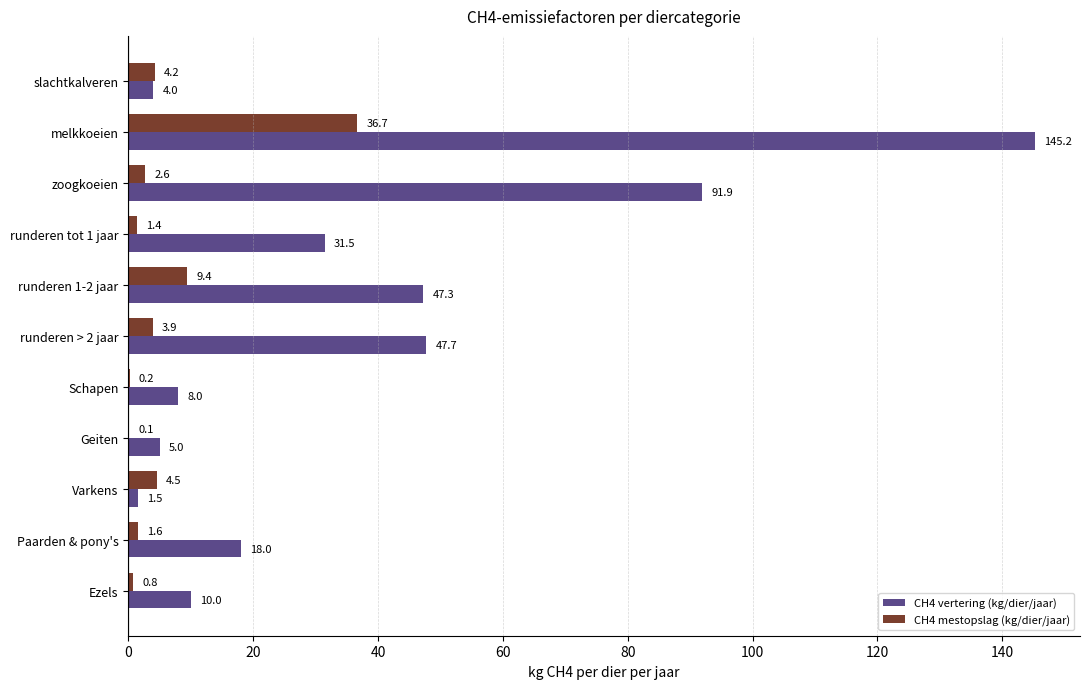

At which category does the chart reach its peak across all series?

melkkoeien